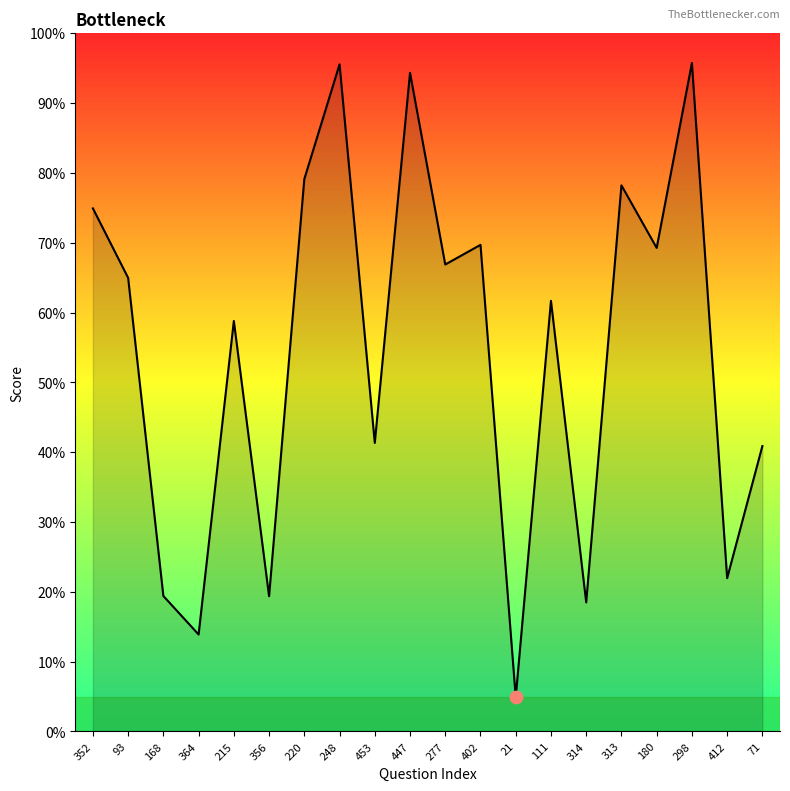

Which has a higher value, 352 or 111?

352